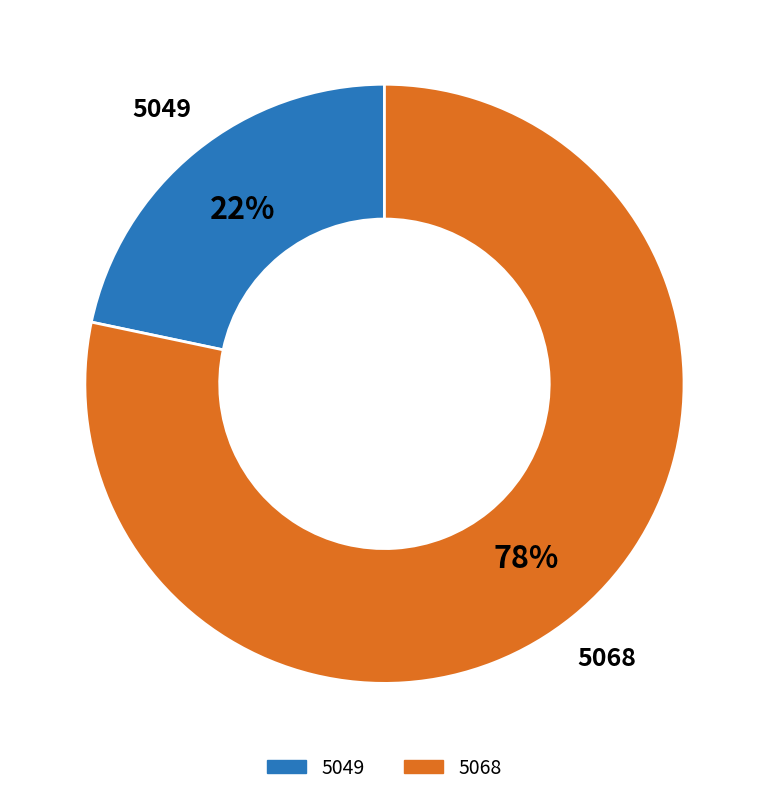

Do 5049 and 5068 together represent more than half of the pie?

Yes